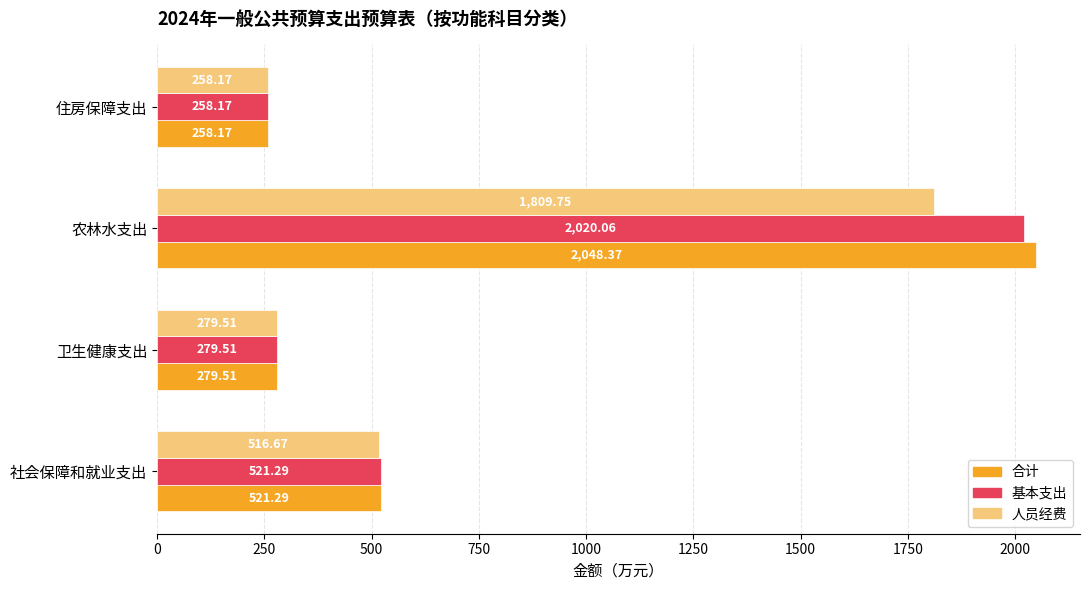

What is the total value across all series at 农林水支出?

5878.2